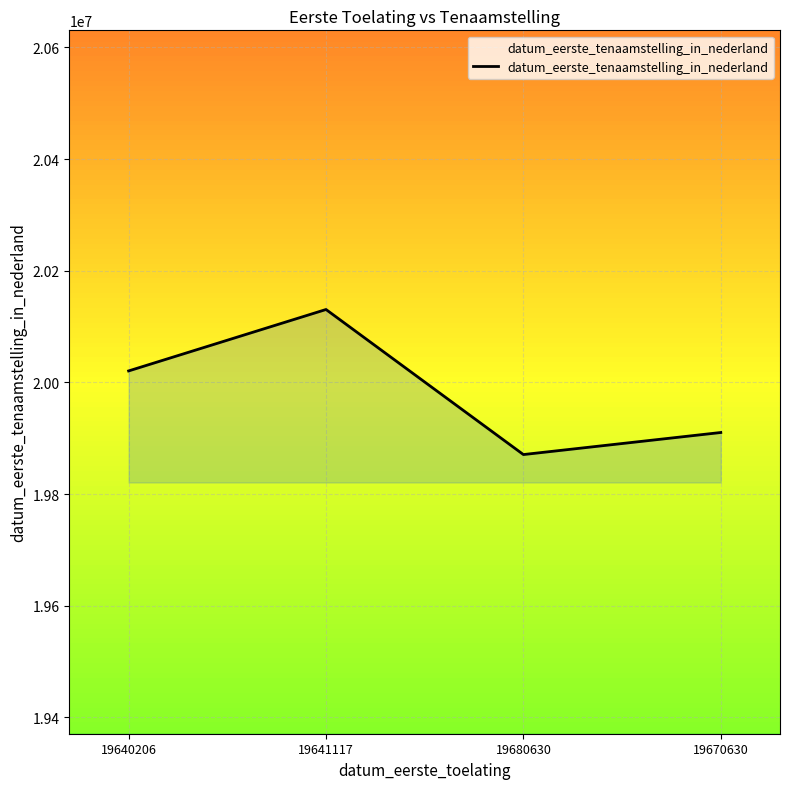

Where is the first local minimum?

19680630